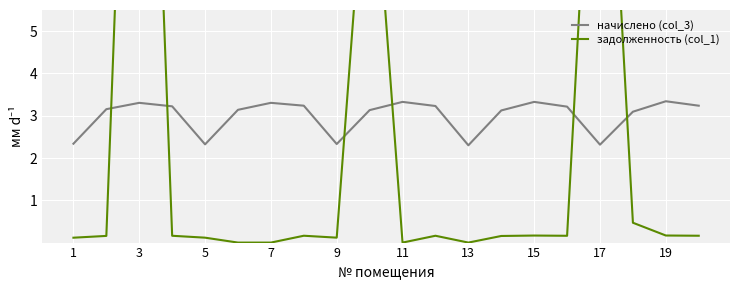

The начислено (col_3) series shows 3.3 at 3. True or false?

True